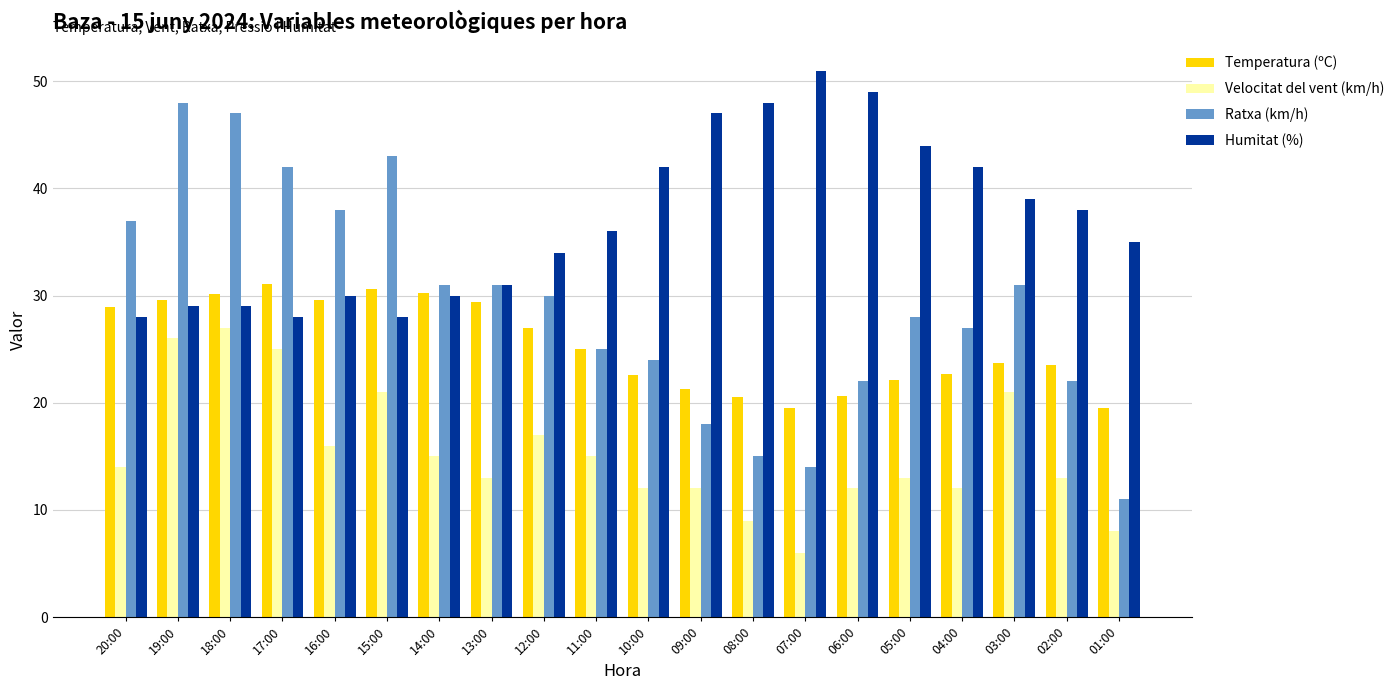

The Velocitat del vent (km/h) series shows 17.0 at 12:00. True or false?

True